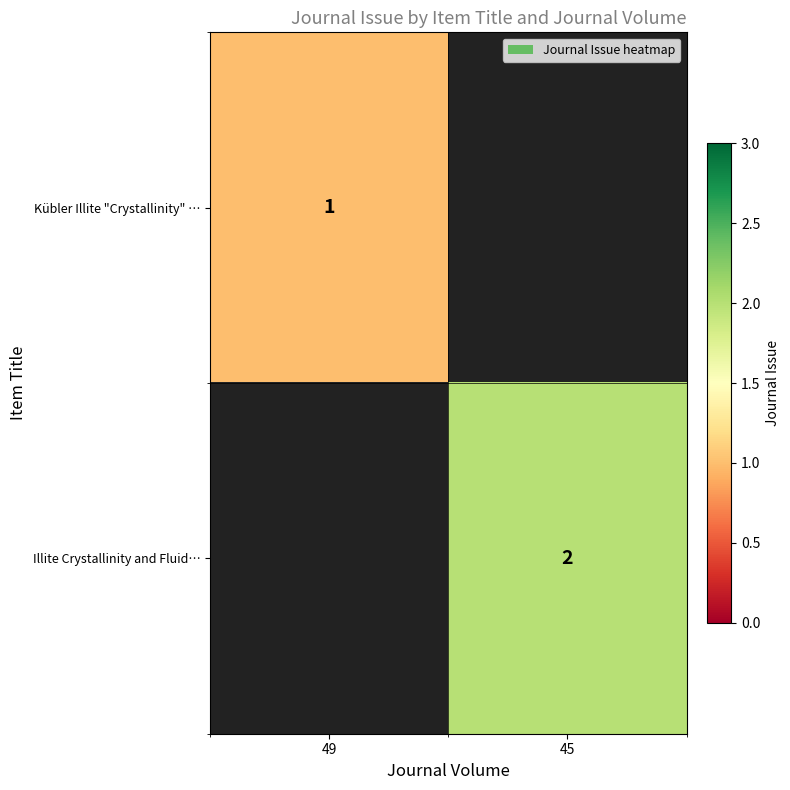

The value of Kübler Illite "Crystallinity" … at 49 is 1. True or false?

True